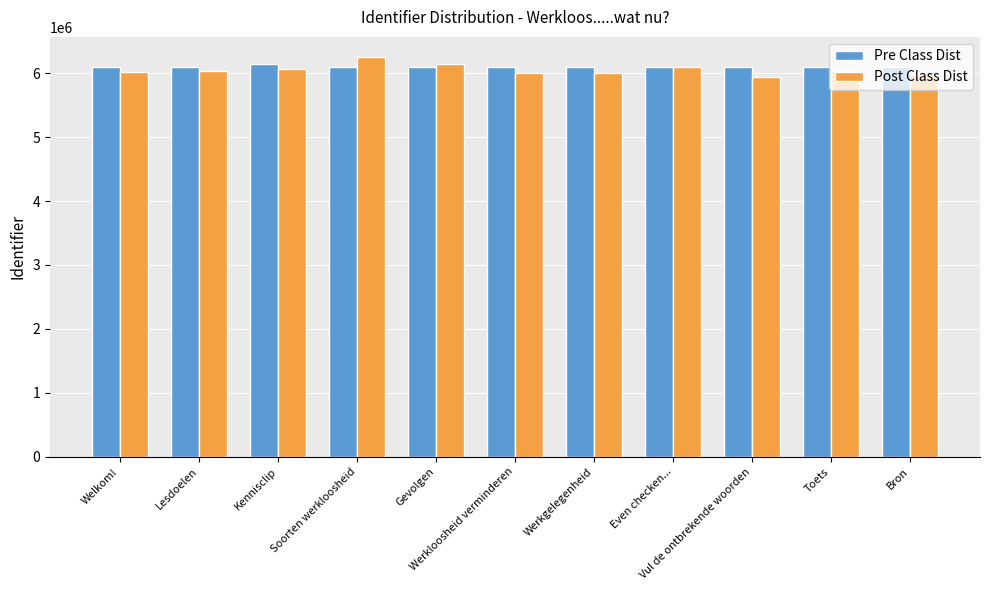

Which series has the largest range (max minus min)?

Post Class Dist